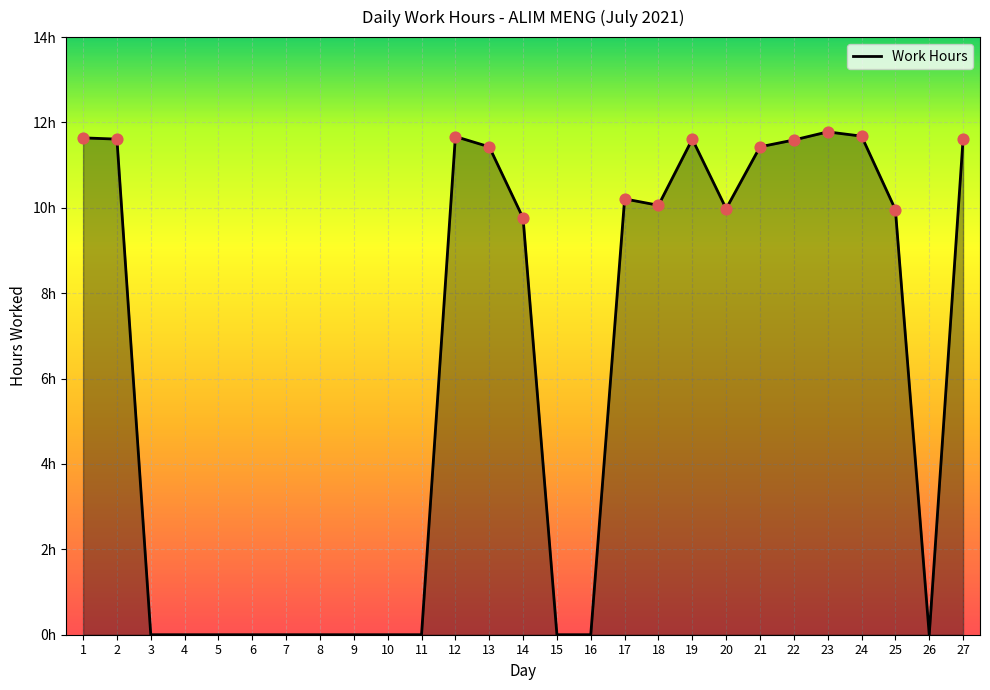

What is the change in value from 3 to 12?

+11.7